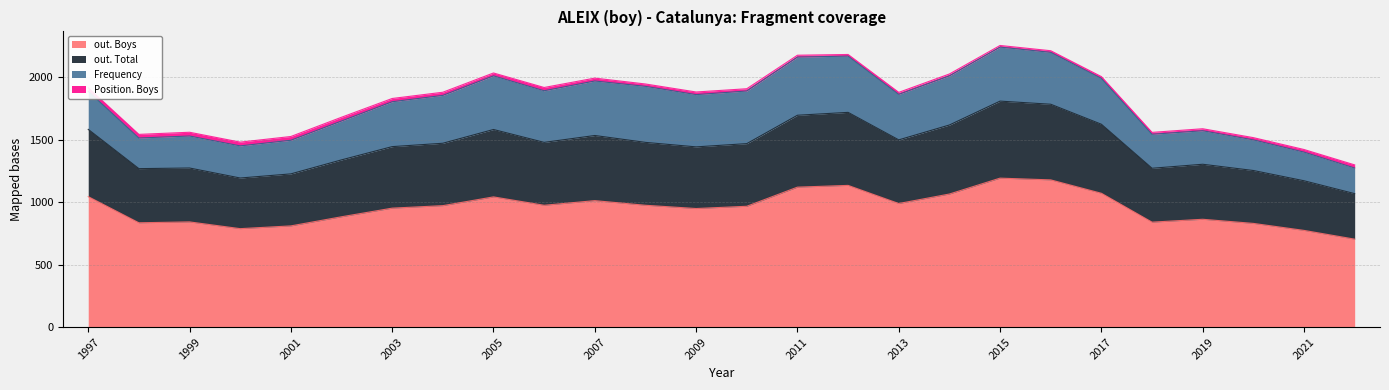

The value of out. Boys at 2011 is 629. True or false?

False